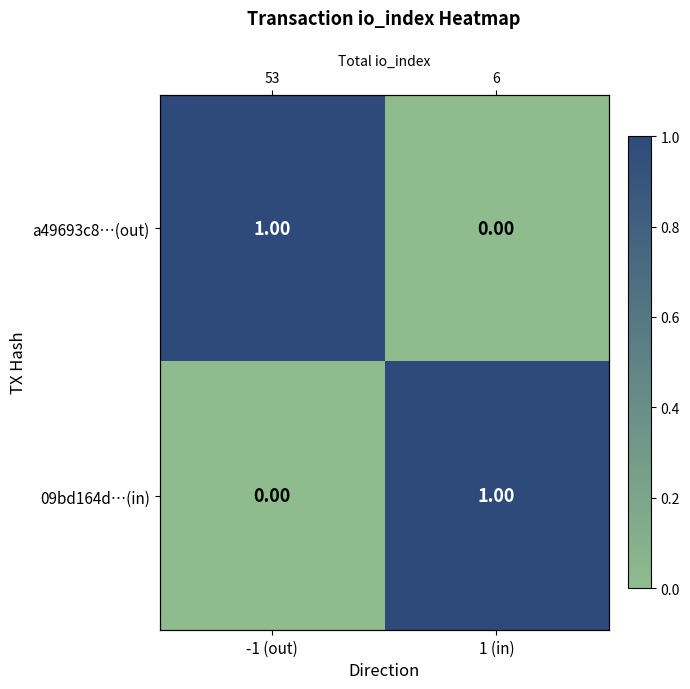

Rank the categories by a49693c8…(out) value from lowest to highest.

1 (in), -1 (out)